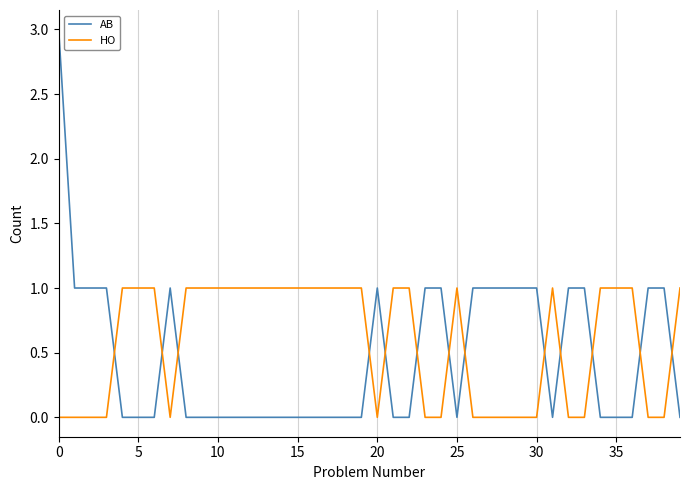

Which series has the widest spread of values?

AB